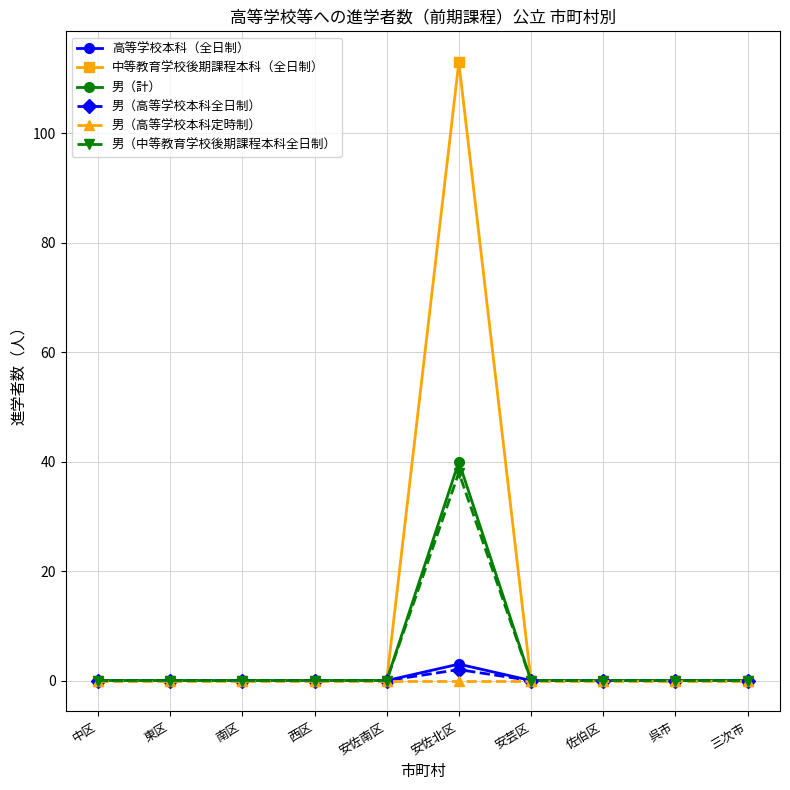

True or false: 中等教育学校後期課程本科（全日制） has a value of 46 at 東区.

False